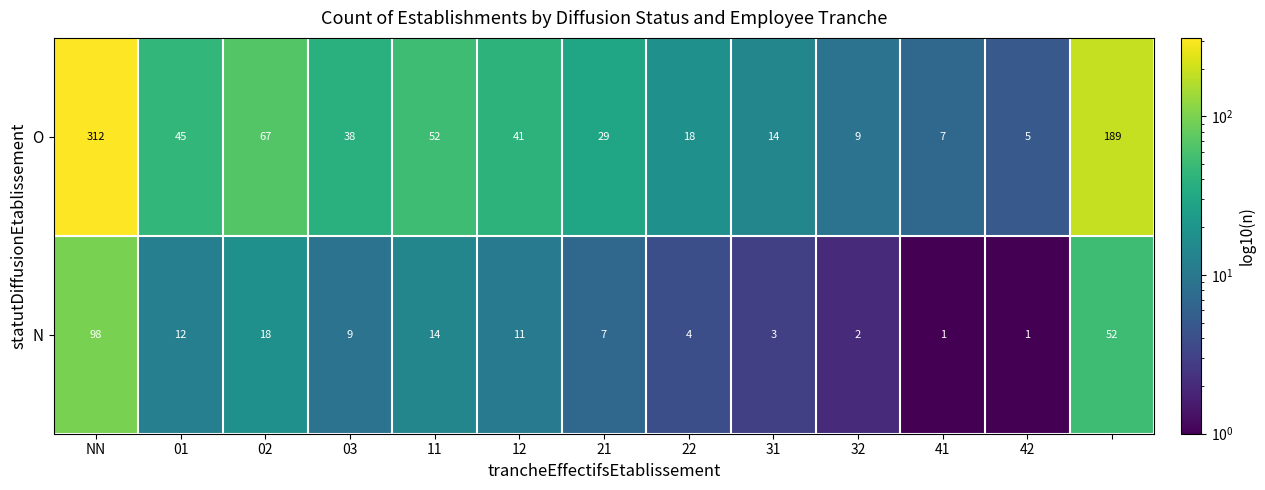

Reading left to right, extract all data points from this chart.

O: 312	45	67	38	52	41	29	18	14	9	7	5	189
N: 98	12	18	9	14	11	7	4	3	2	1	1	52